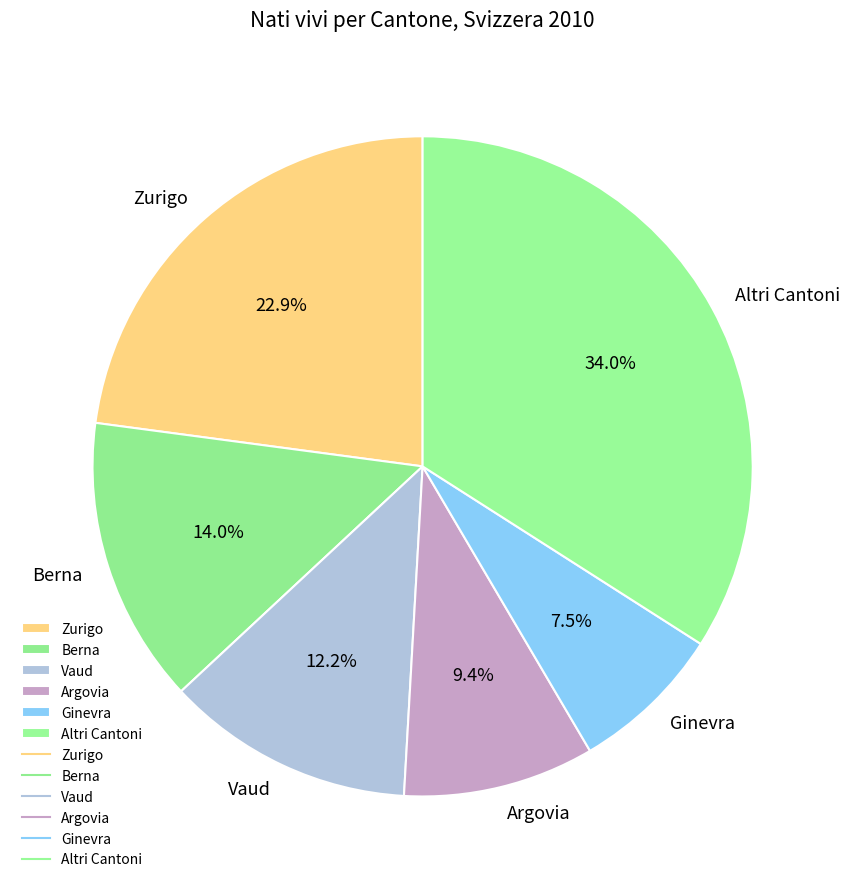

Approximately how many times larger is the value at Vaud compared to Berna?

0.9